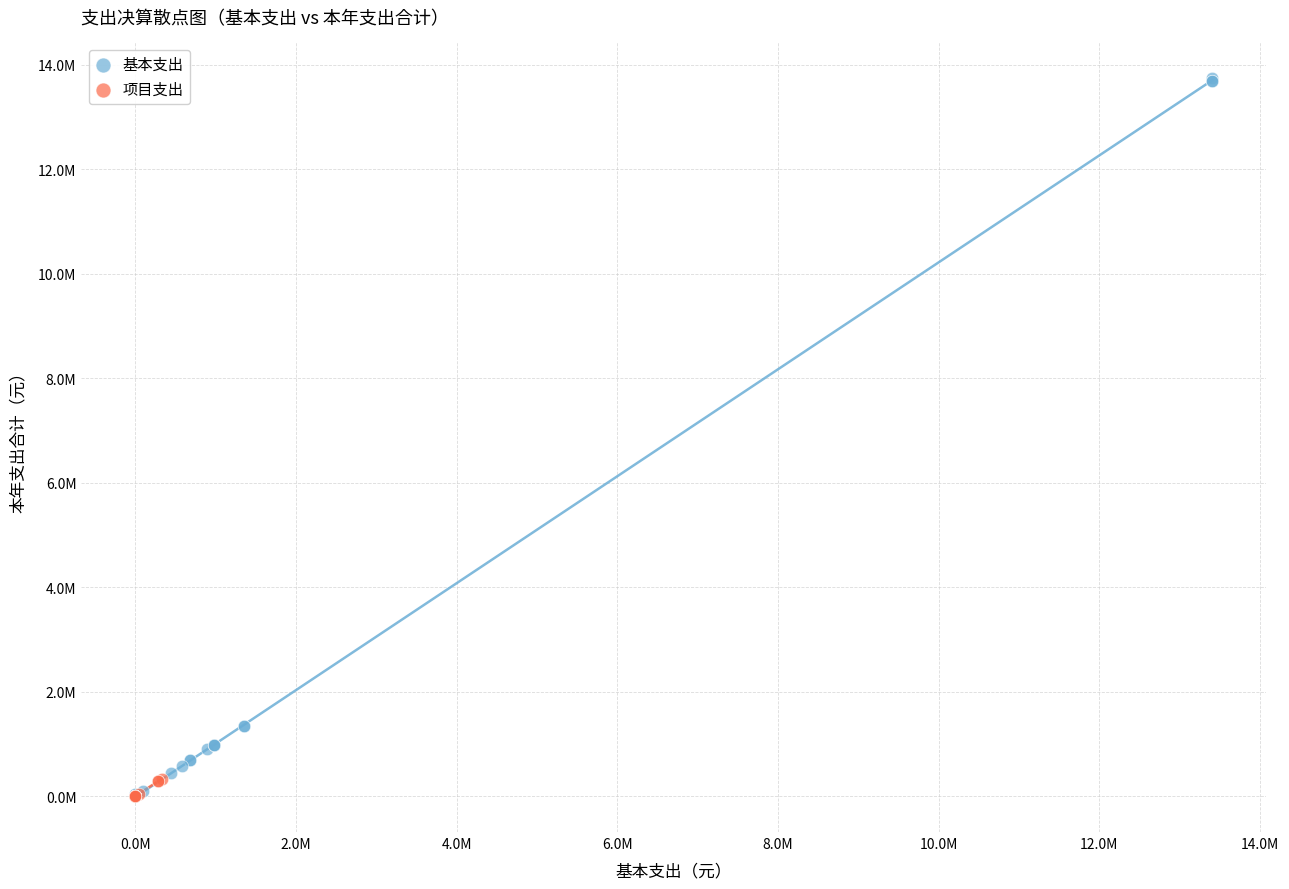

Which series reaches the maximum Y coordinate?

基本支出